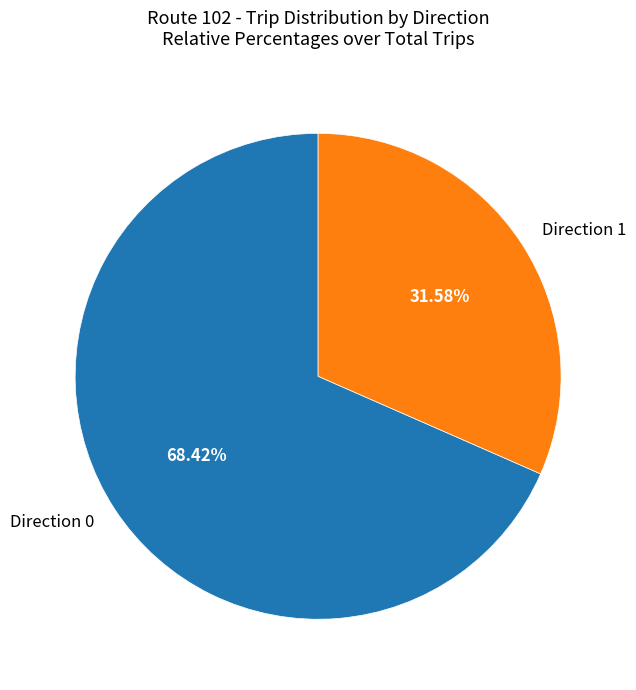

The Direction 1 slice represents 39% of the pie. True or false?

False